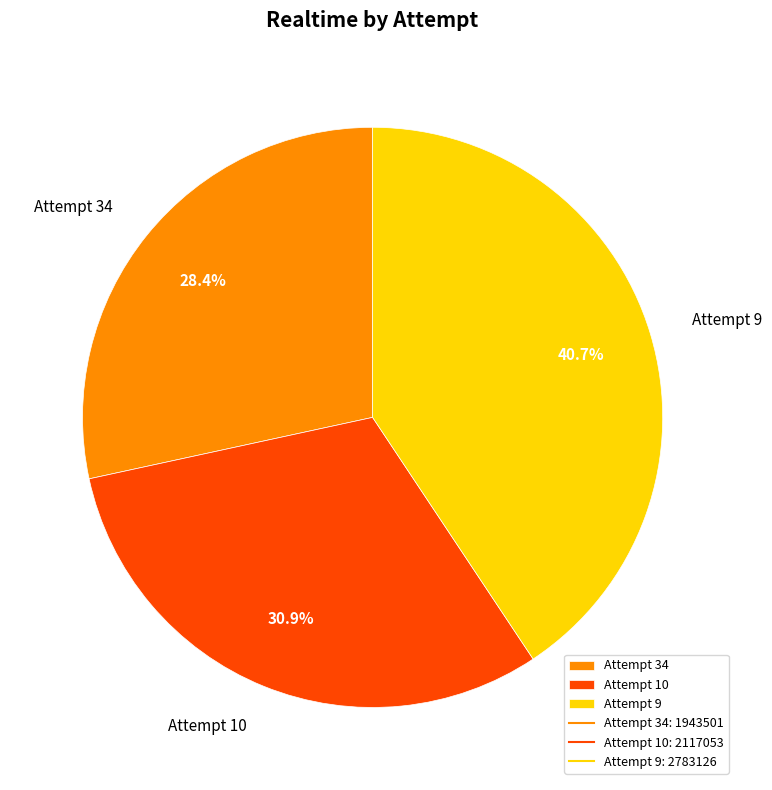

The Attempt 9 slice represents 41% of the pie. True or false?

True